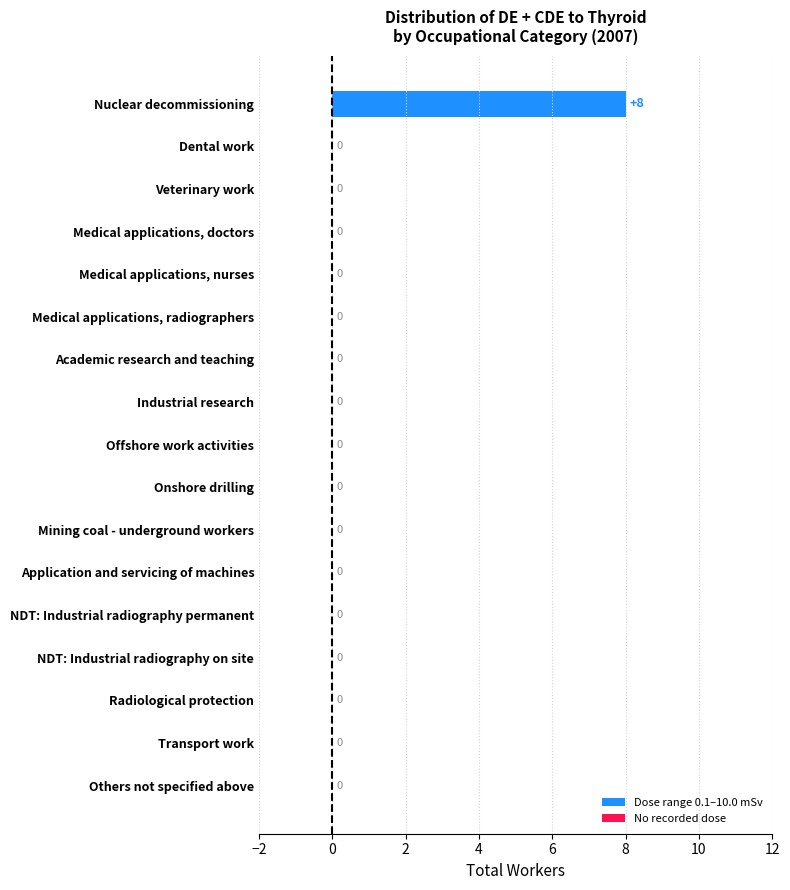

What is the sum of all values?

8